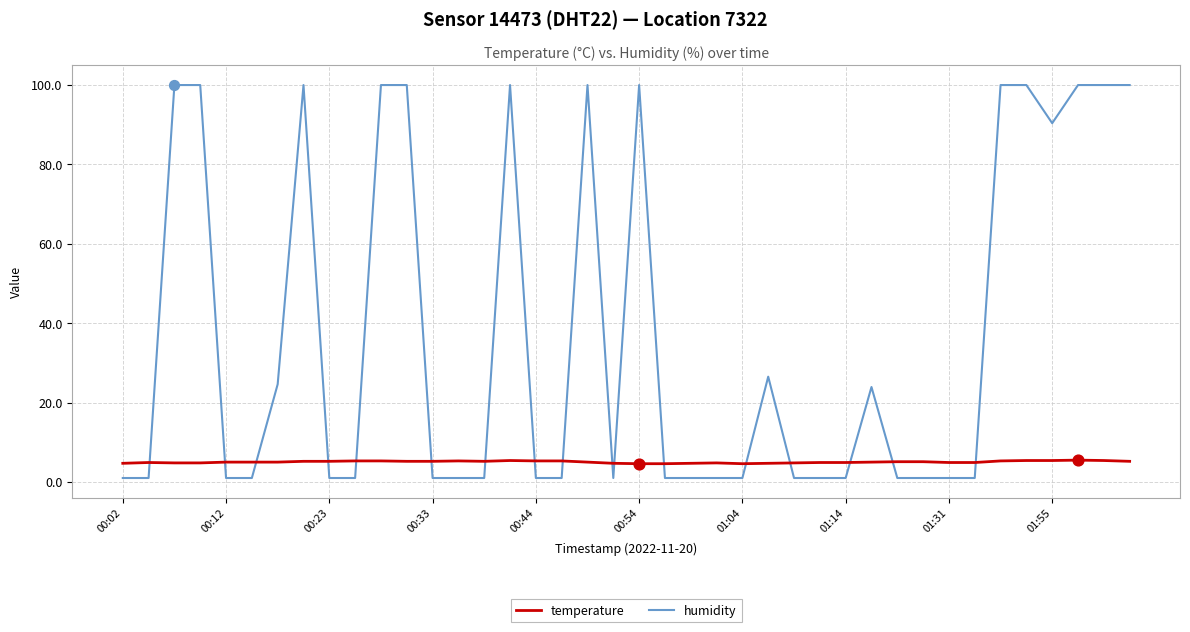

Which series has the largest total across all categories?

humidity